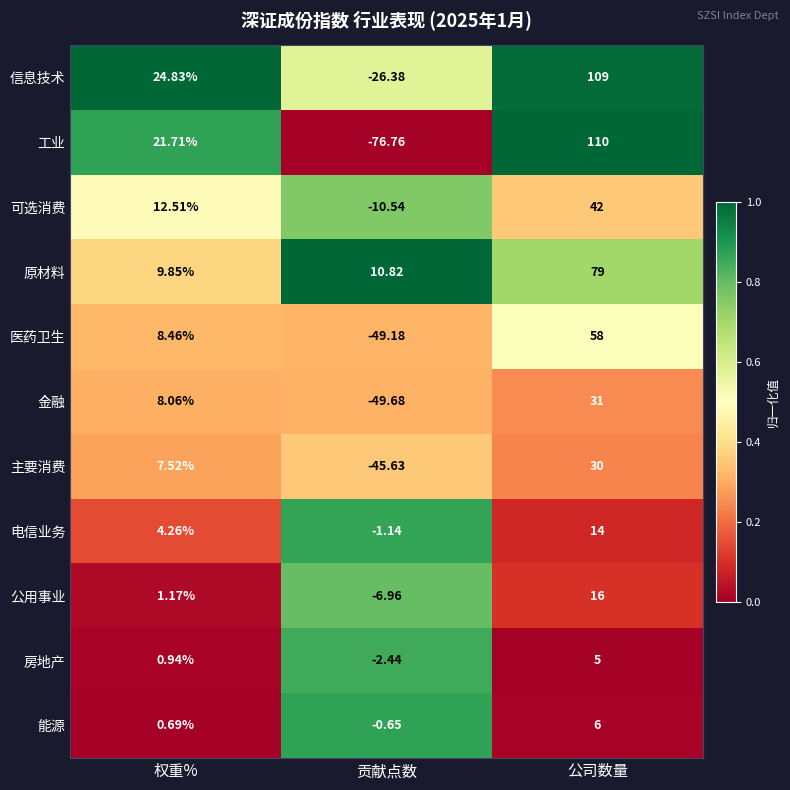

What is the difference between the highest and lowest values at 贡献点数?

87.6